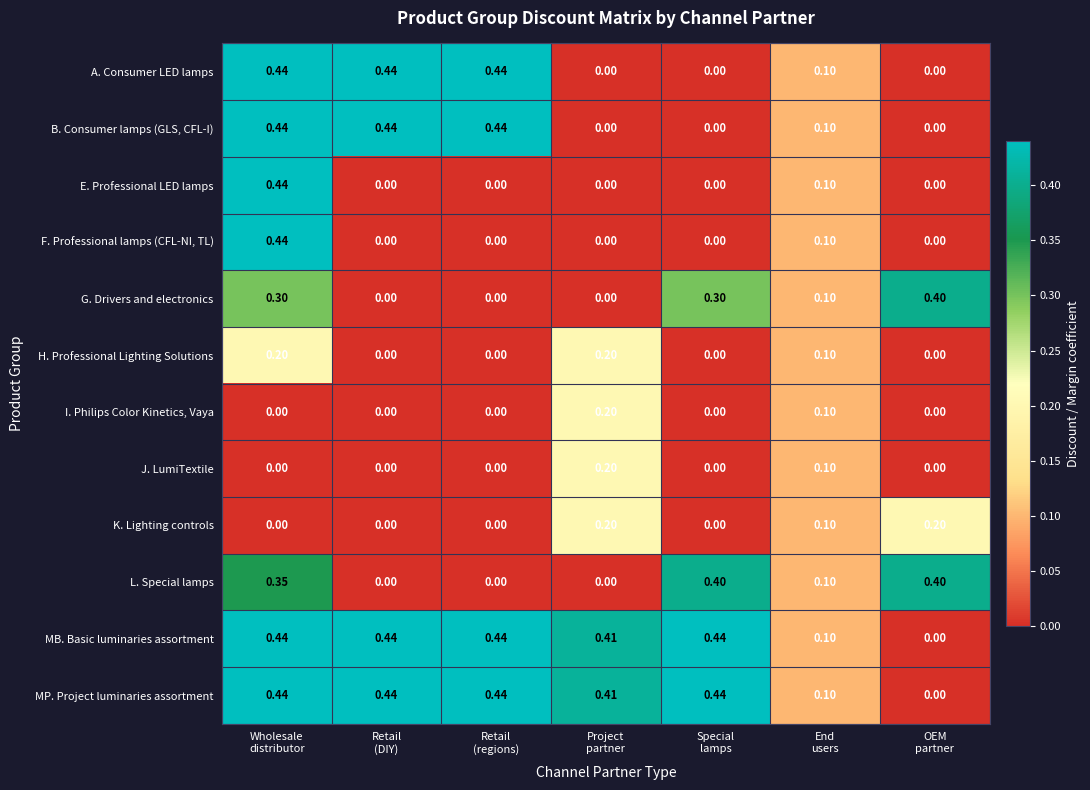

What is the total value across all series at Special
lamps?

1.6